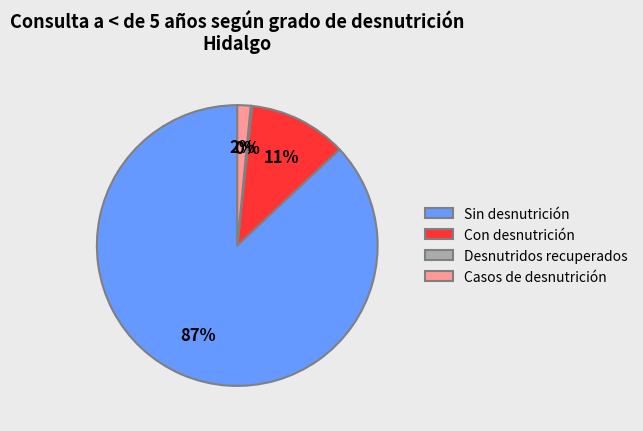

Which slice is the largest?

Sin desnutrición